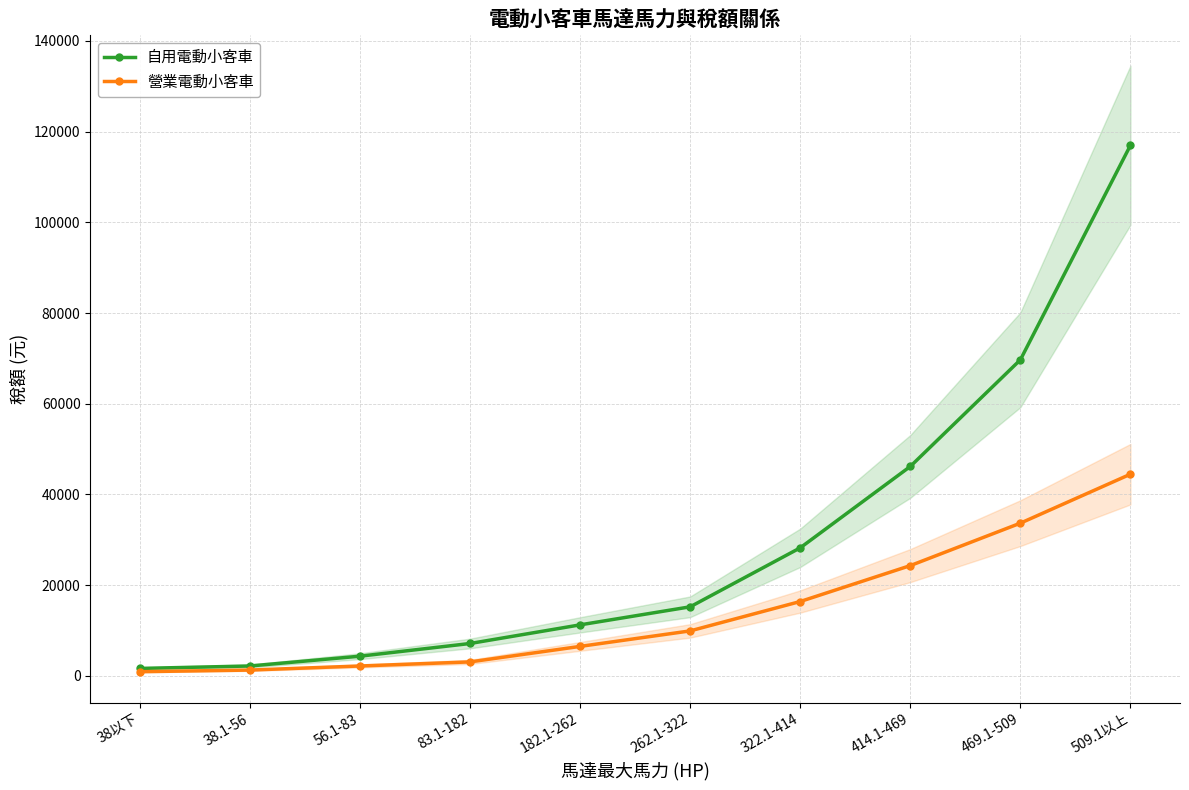

What is the minimum value for 營業電動小客車?

900